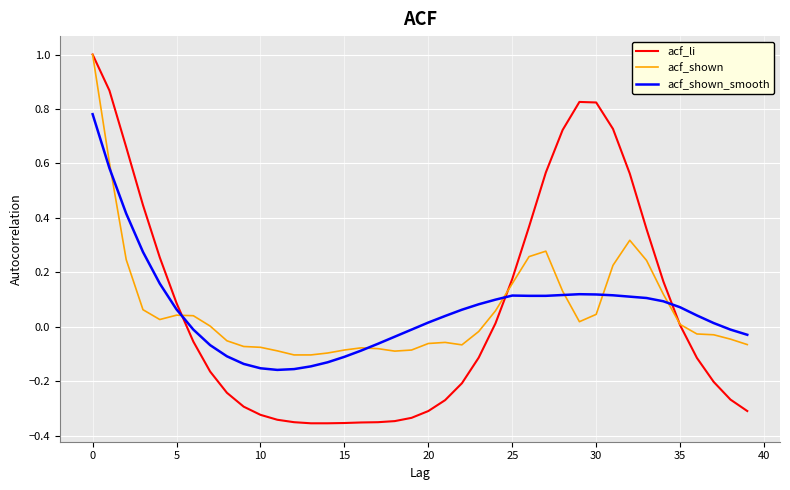

What is the highest value of the acf_shown series?

1.0